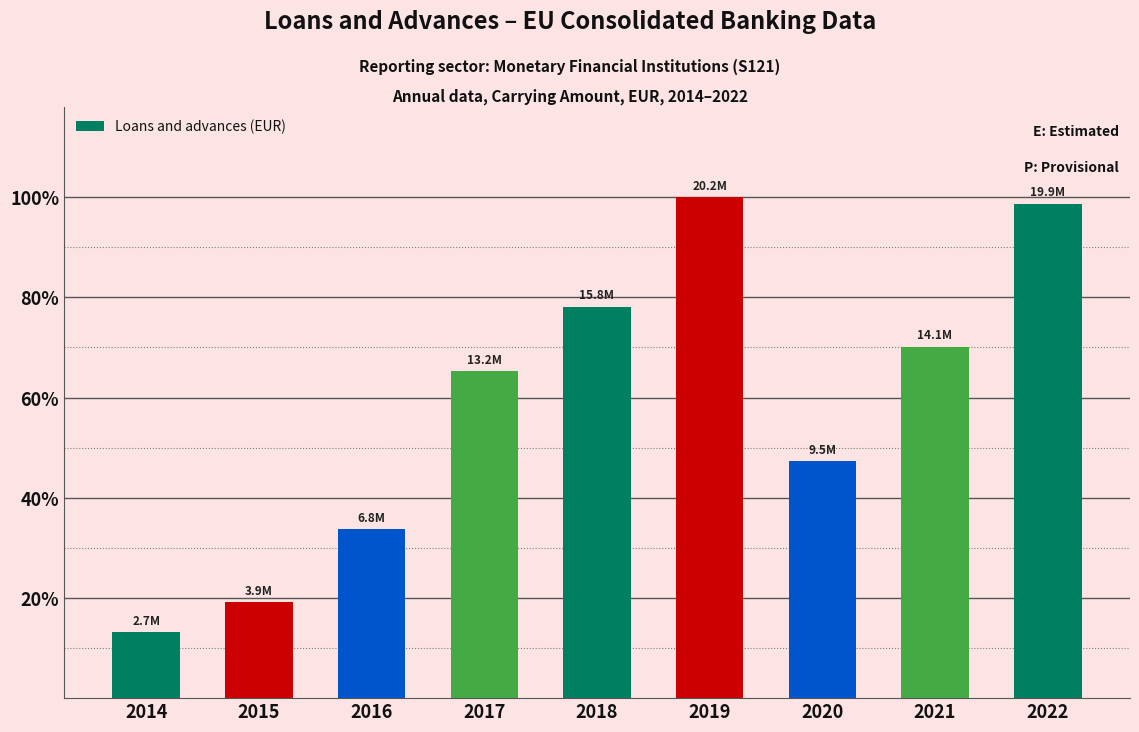

What is the difference between the maximum and minimum values?

17511243.0